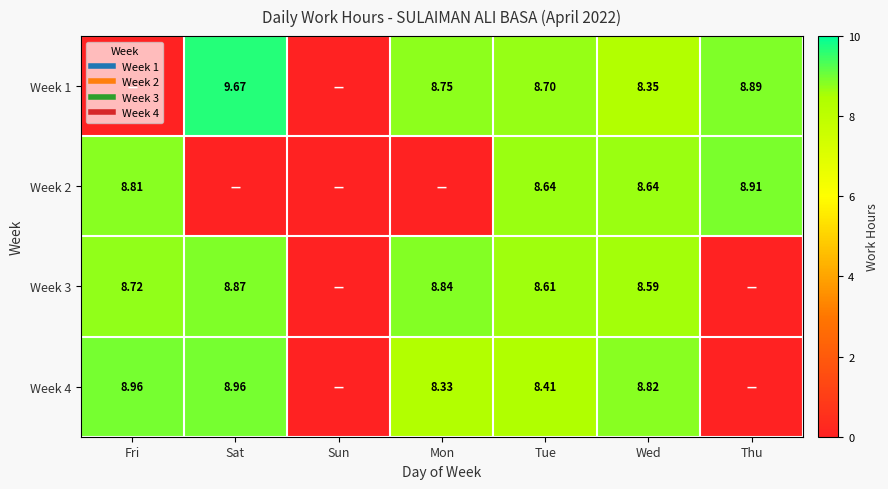

Which category has the lowest value in the Week 2 series?

Sat